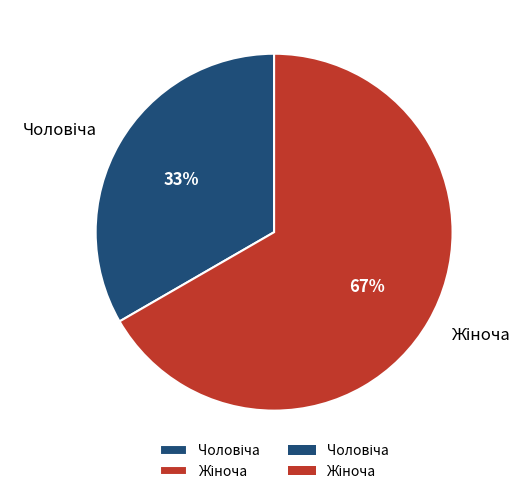

Is there a majority slice in this chart?

Yes